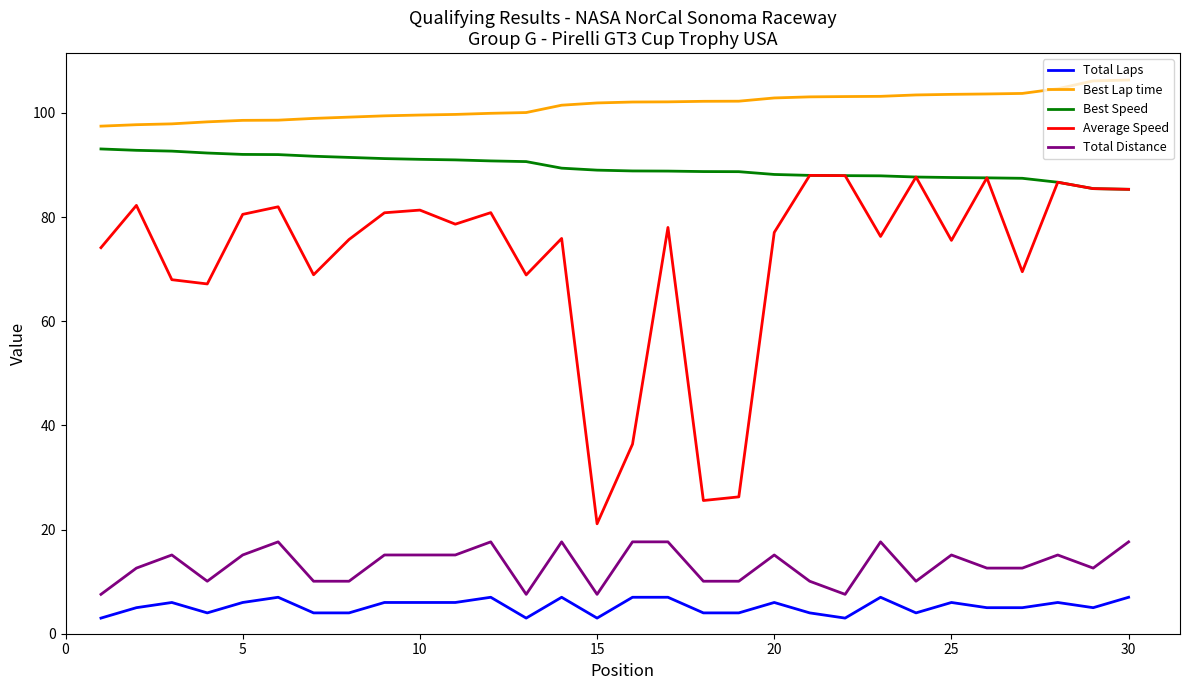

What is the difference between the second highest and minimum values in the Best Speed series?

7.5